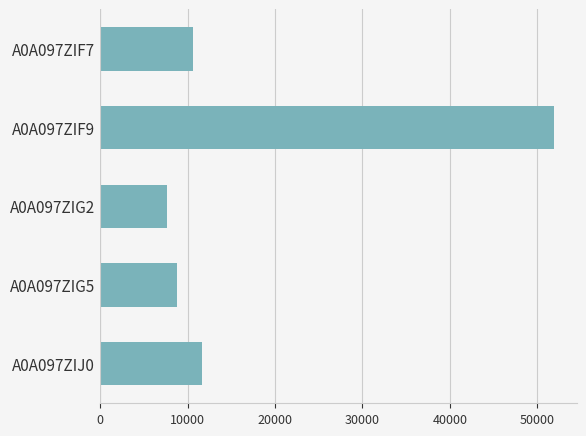

What is the sum of all values?

90735.3